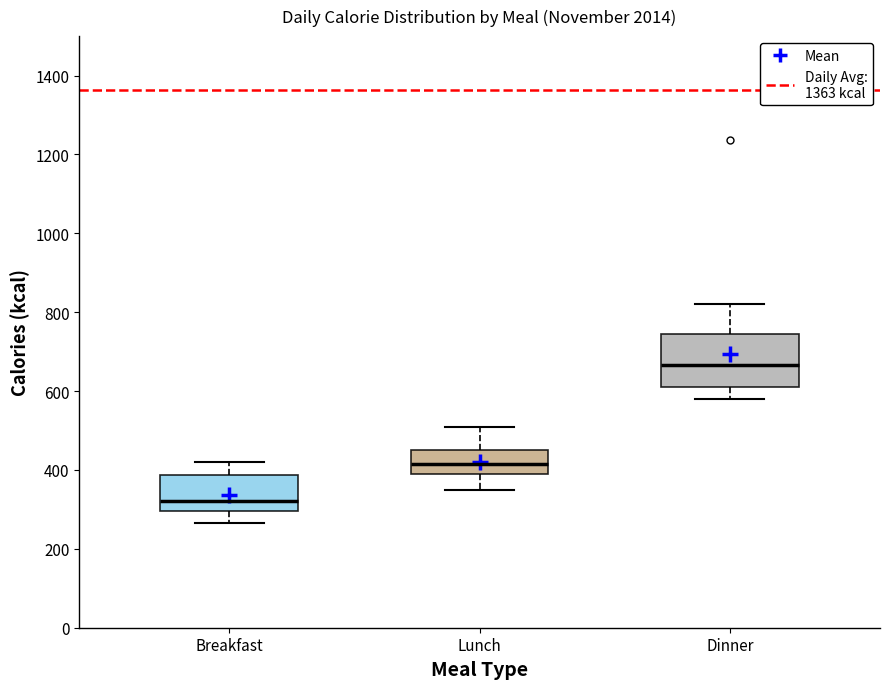

Comparing the boxes themselves (not the whiskers), which one is the tallest?

Dinner